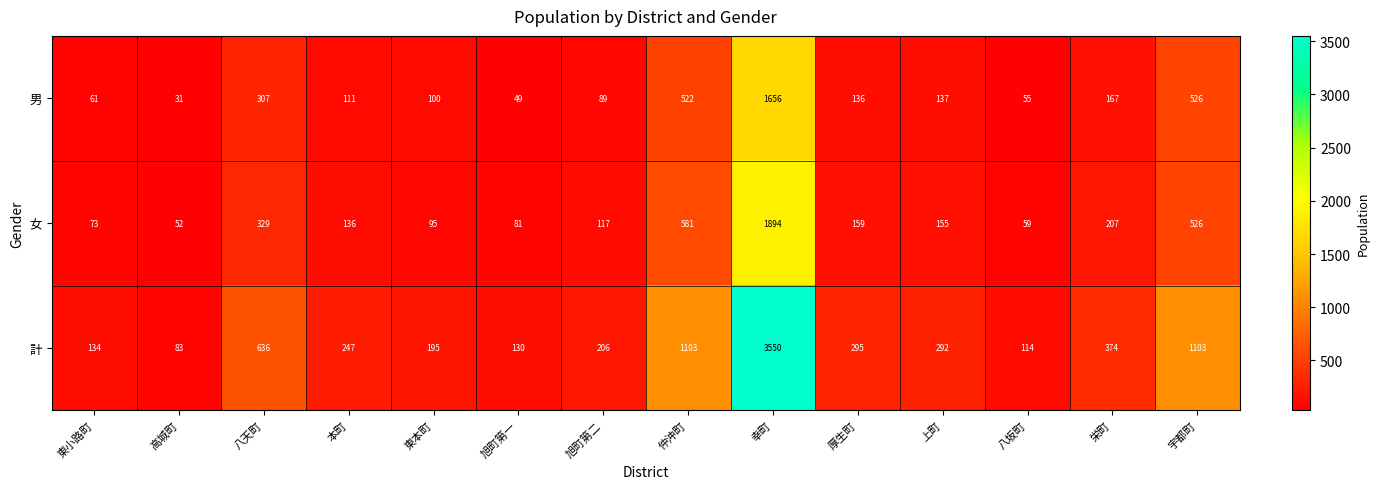

What is the total value across all series at 宇都町?

2155